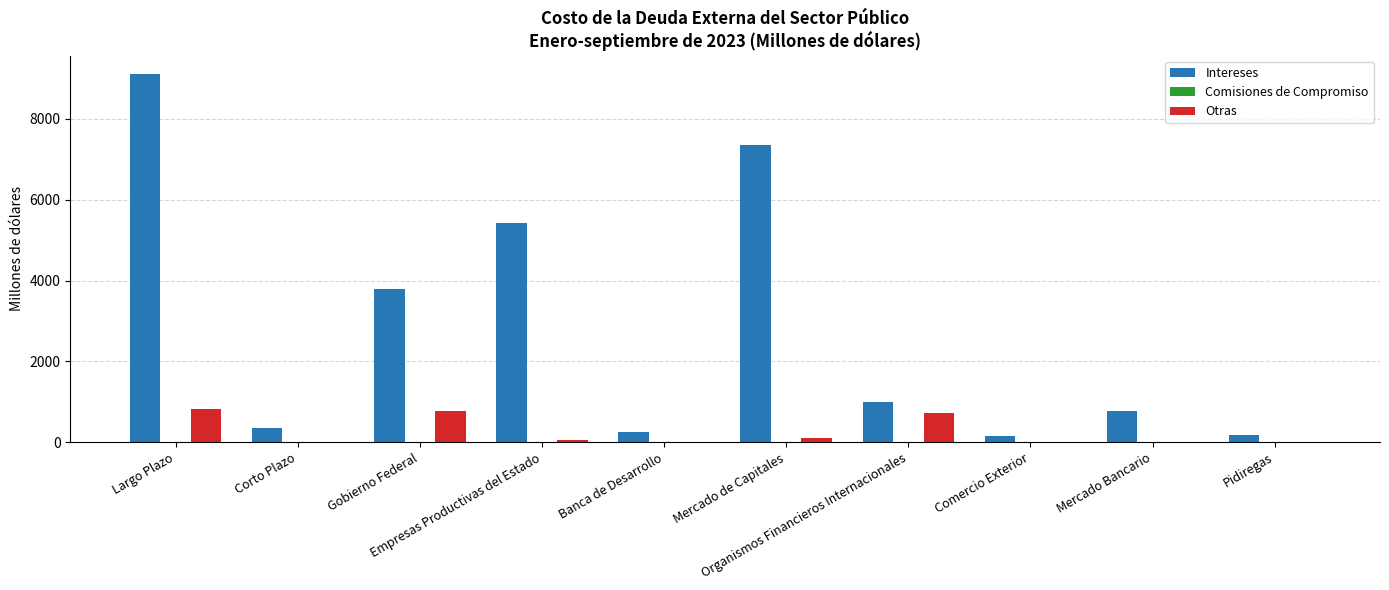

What is the total value across all series at Corto Plazo?

353.8